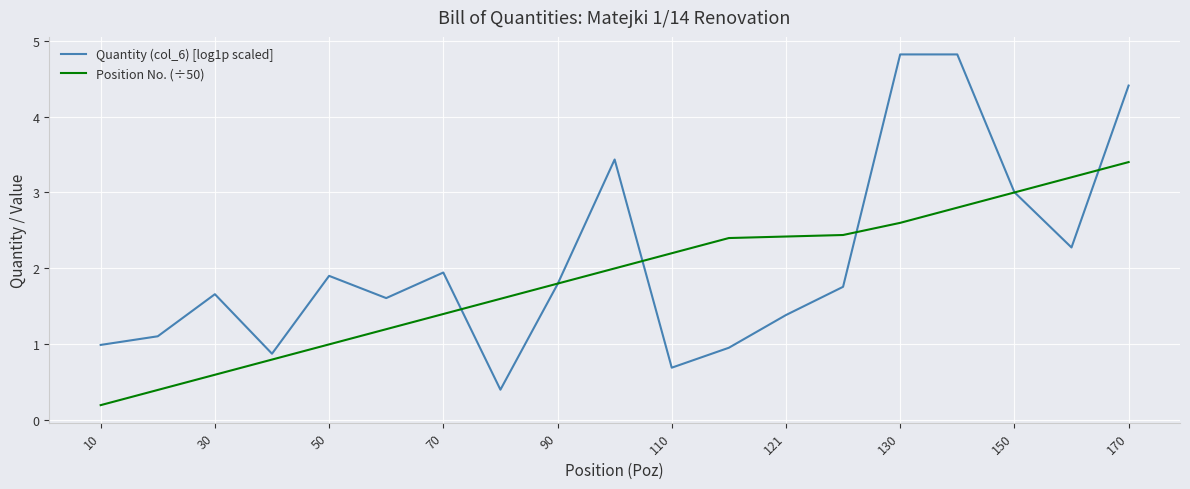

What is the maximum value shown in the chart?

4.8